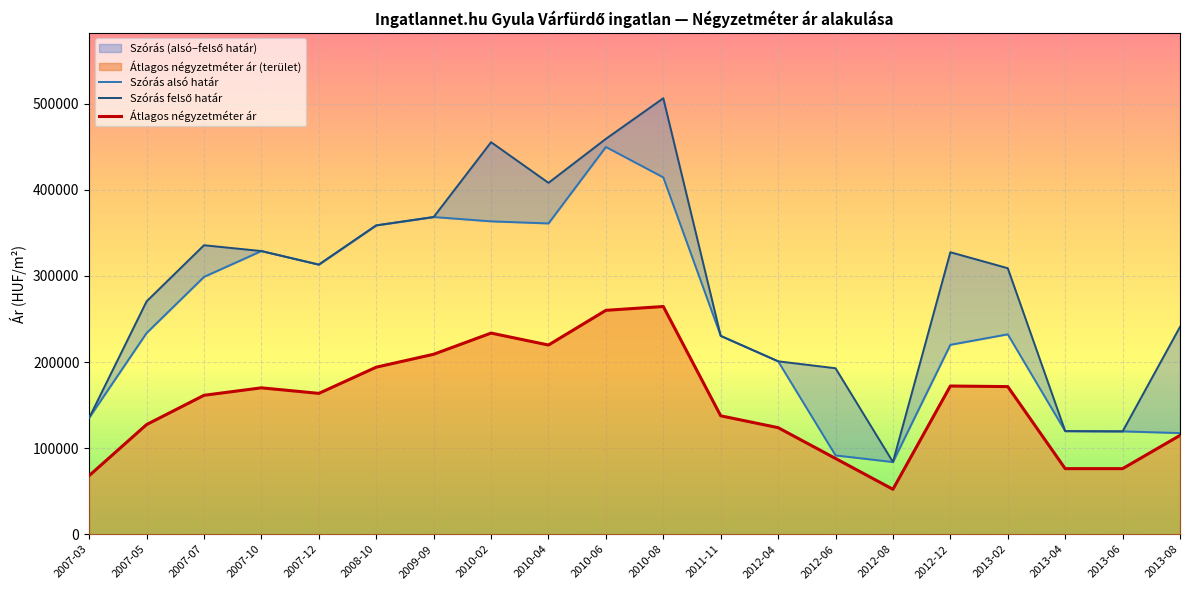

True or false: Szórás felső határ and Átlagos négyzetméter ár cross at least once.

False